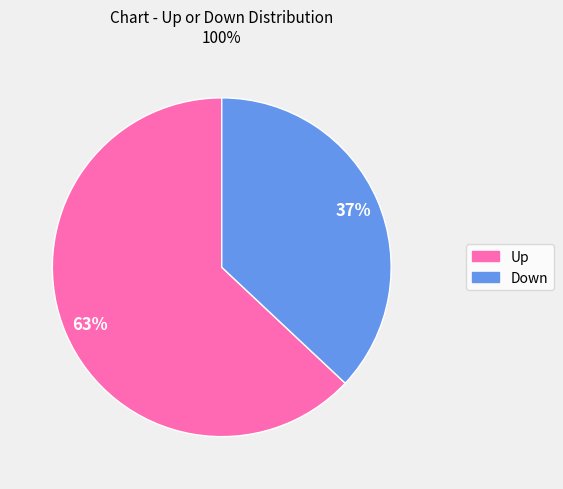

Is there a majority slice in this chart?

Yes